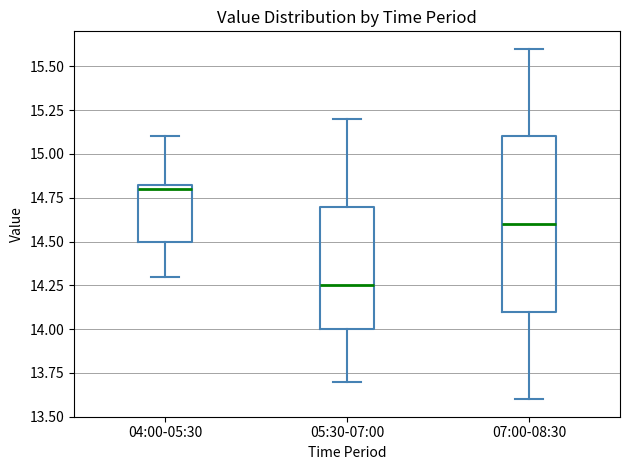

Comparing the boxes themselves (not the whiskers), which one is the tallest?

07:00-08:30